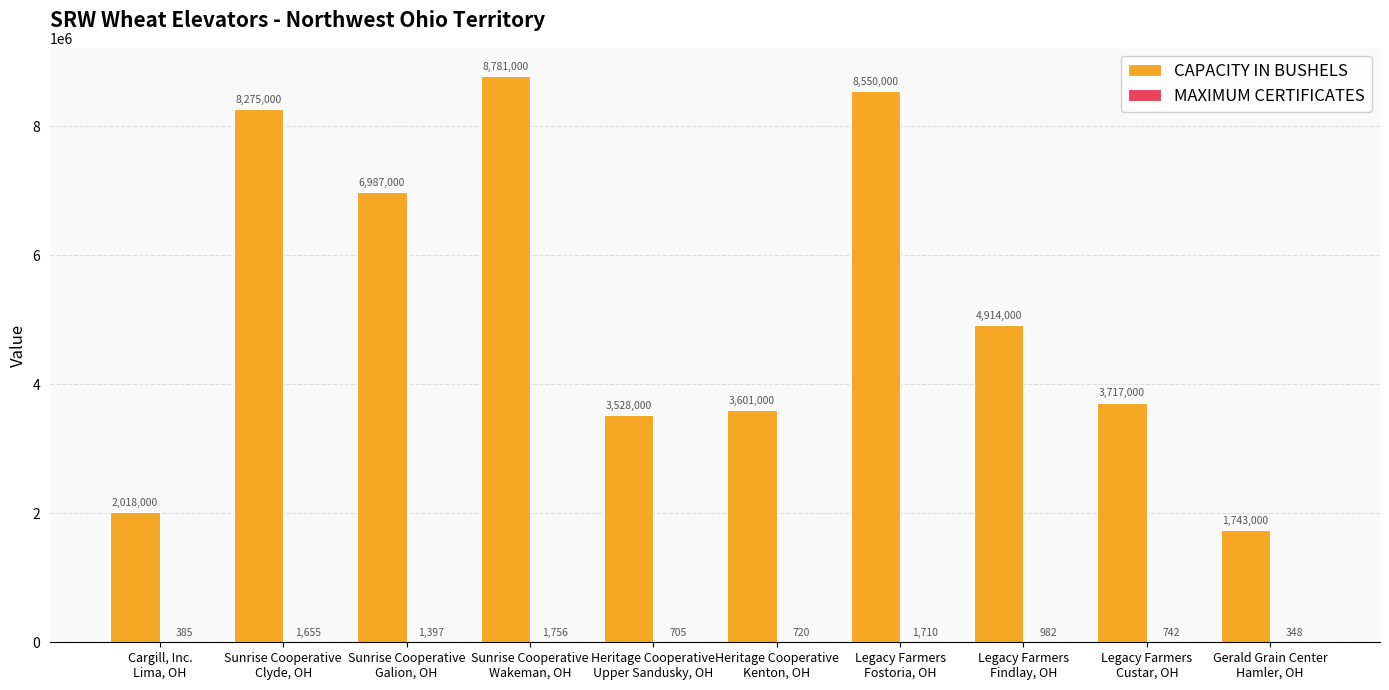

What is the sum of all CAPACITY IN BUSHELS values?

52114000